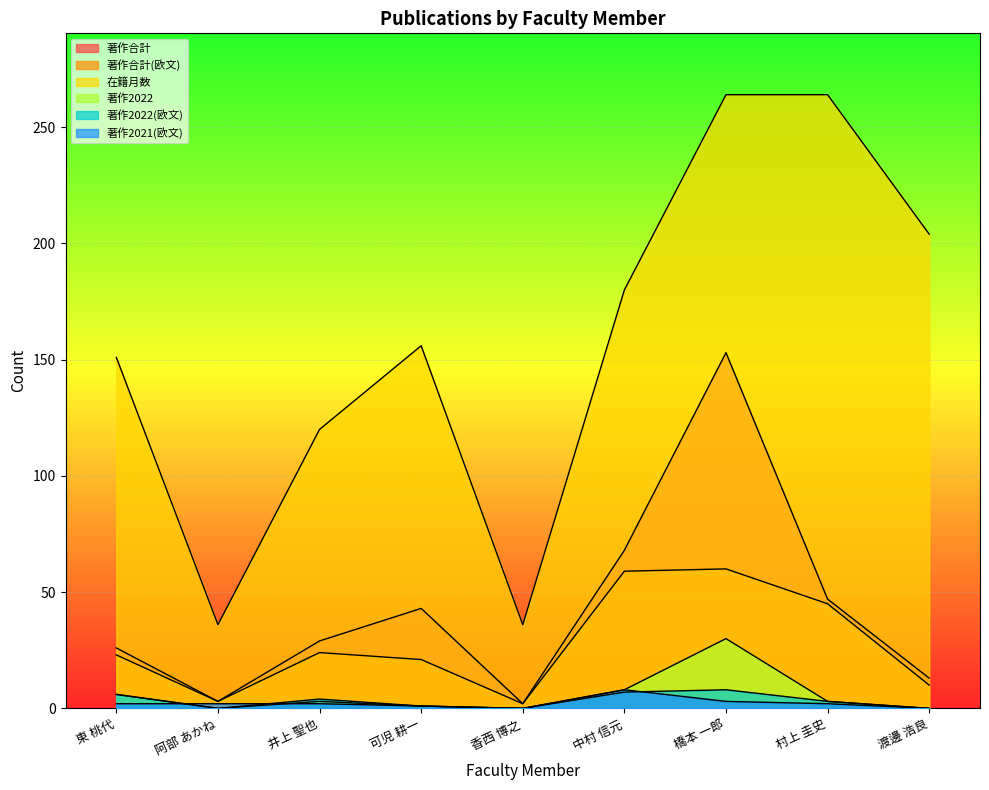

What is the label of the 5th point from the left?

香西 博之